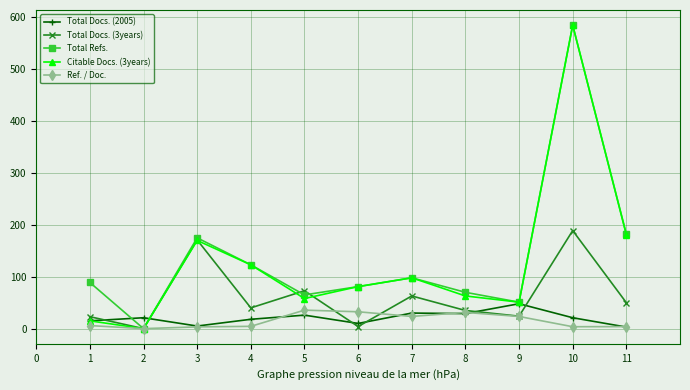

Which series has the largest total across all categories?

Total Refs.